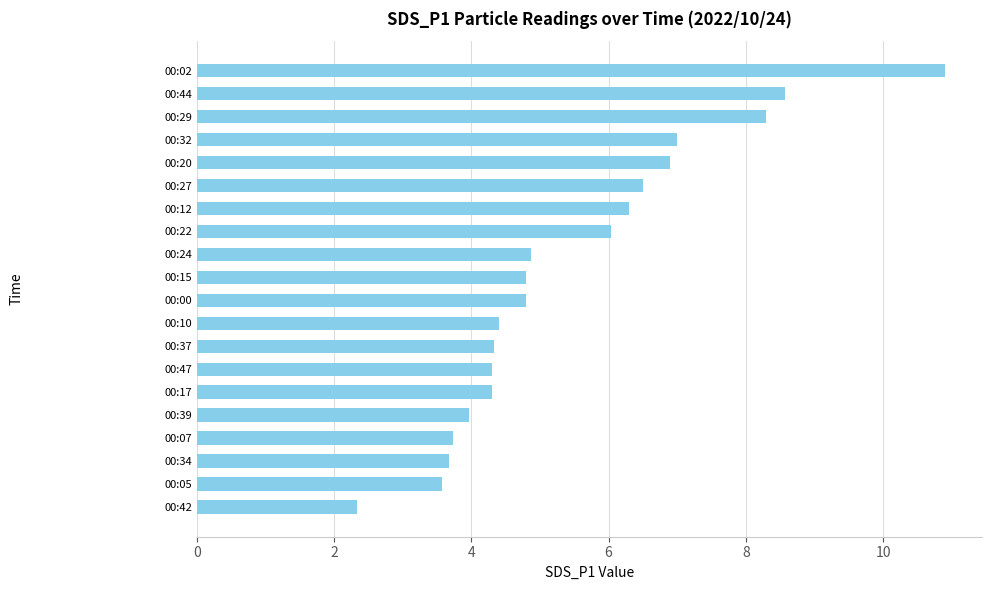

What is the maximum value shown in the chart?

10.9